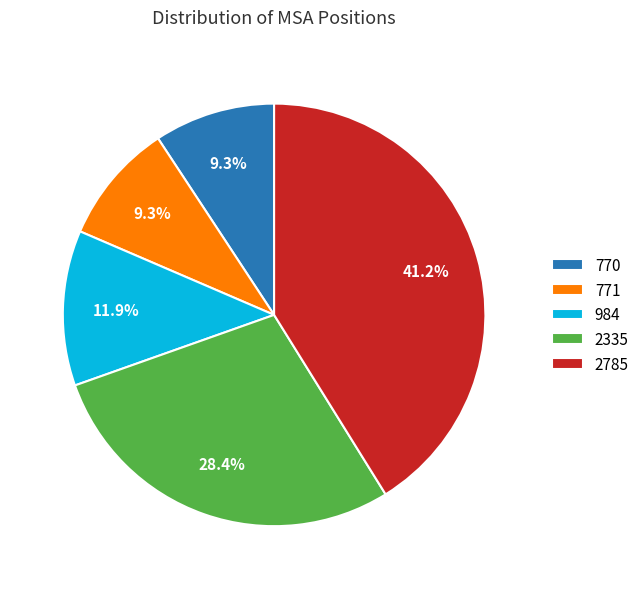

What portion of the pie excludes 2785?

58.8%